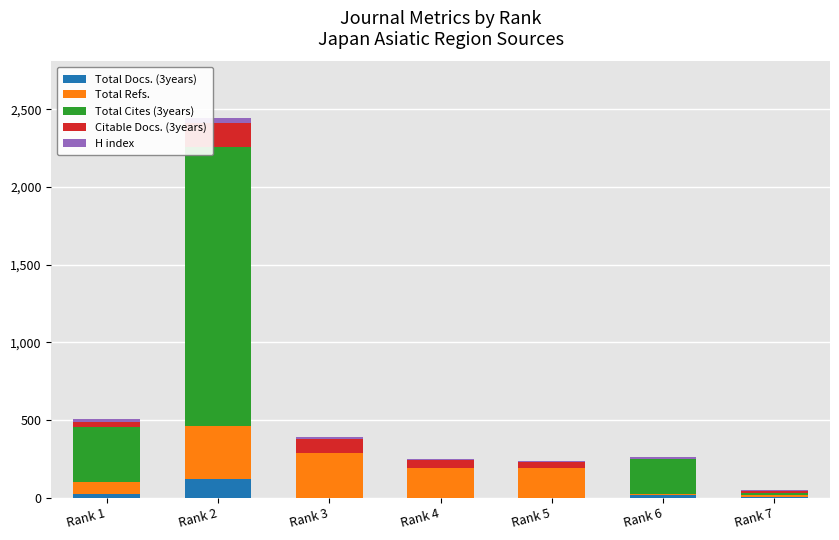

Which category has the highest value in the Total Docs. (3years) series?

Rank 2